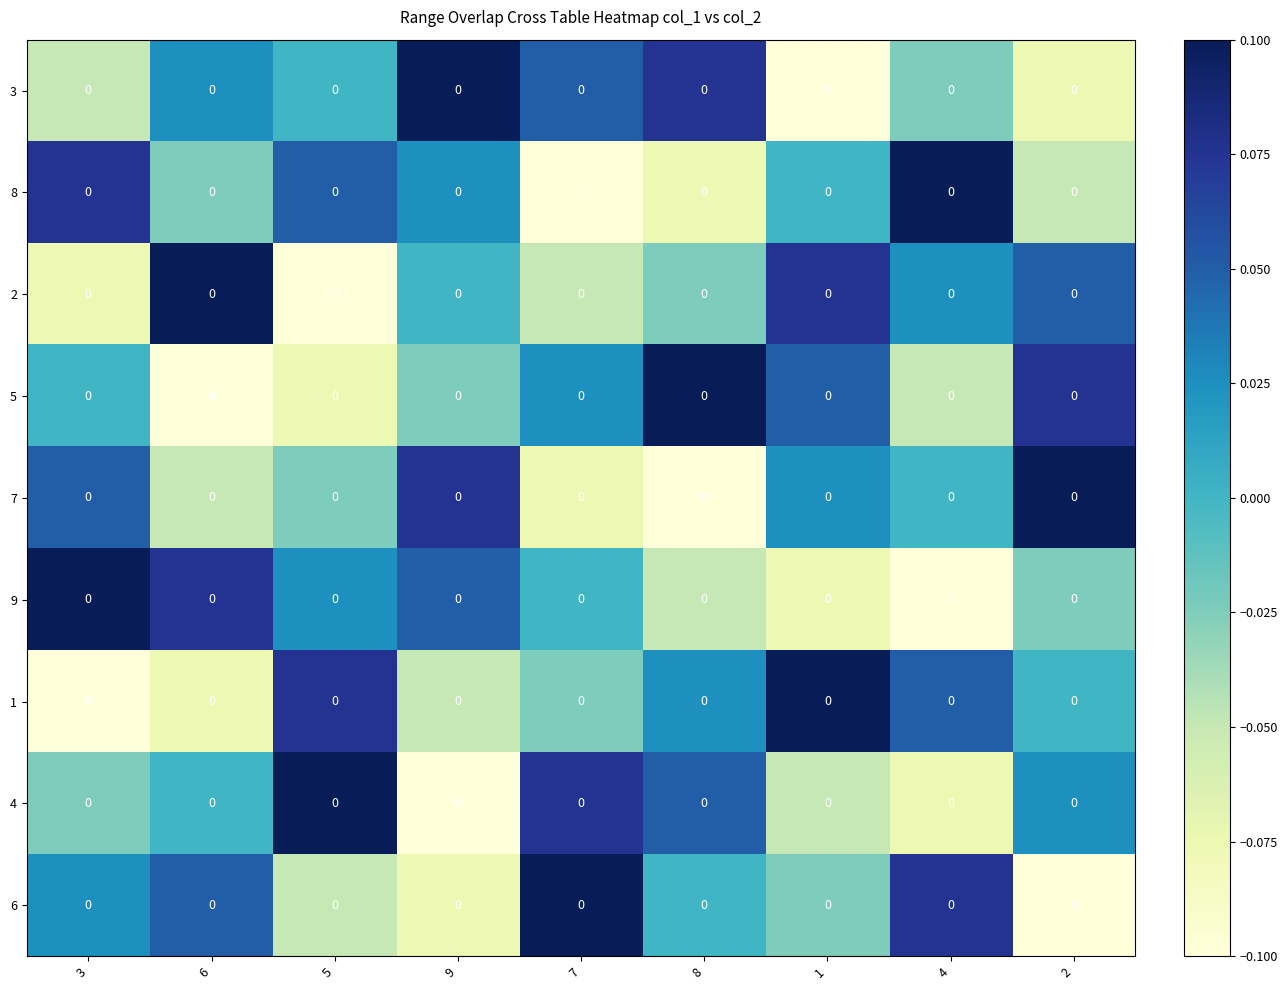

How many values in the 1 series are below 0?

4